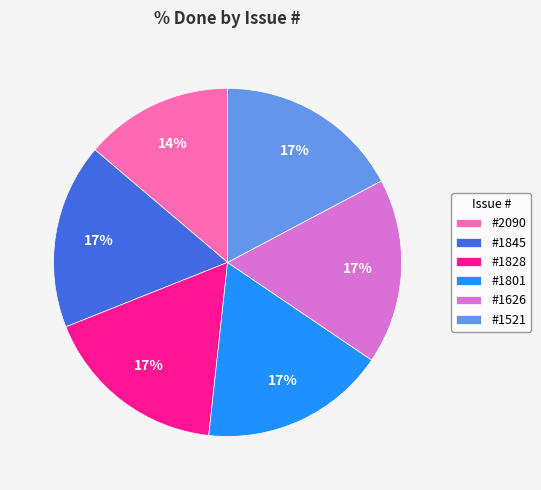

Is the sum of #1828 and #1626 greater than half?

No